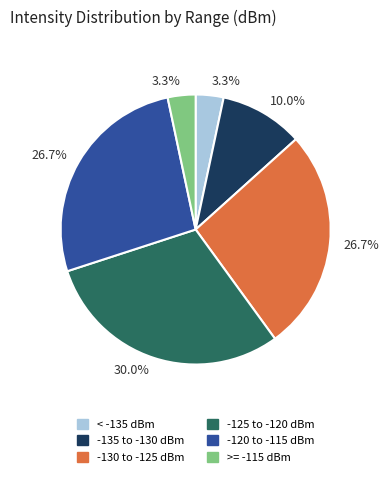

Is there a majority slice in this chart?

No